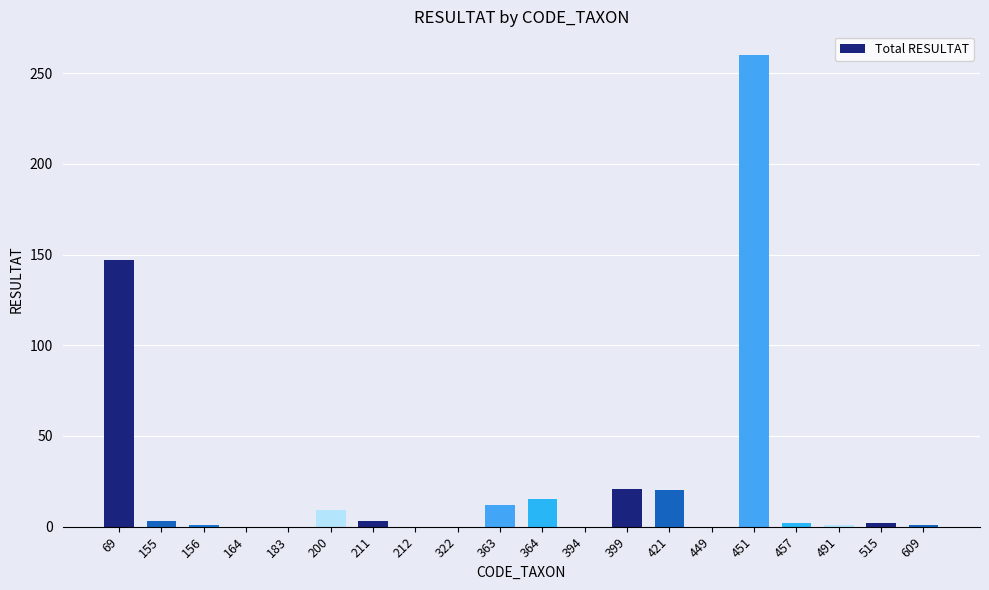

What is the sum of all values?

497